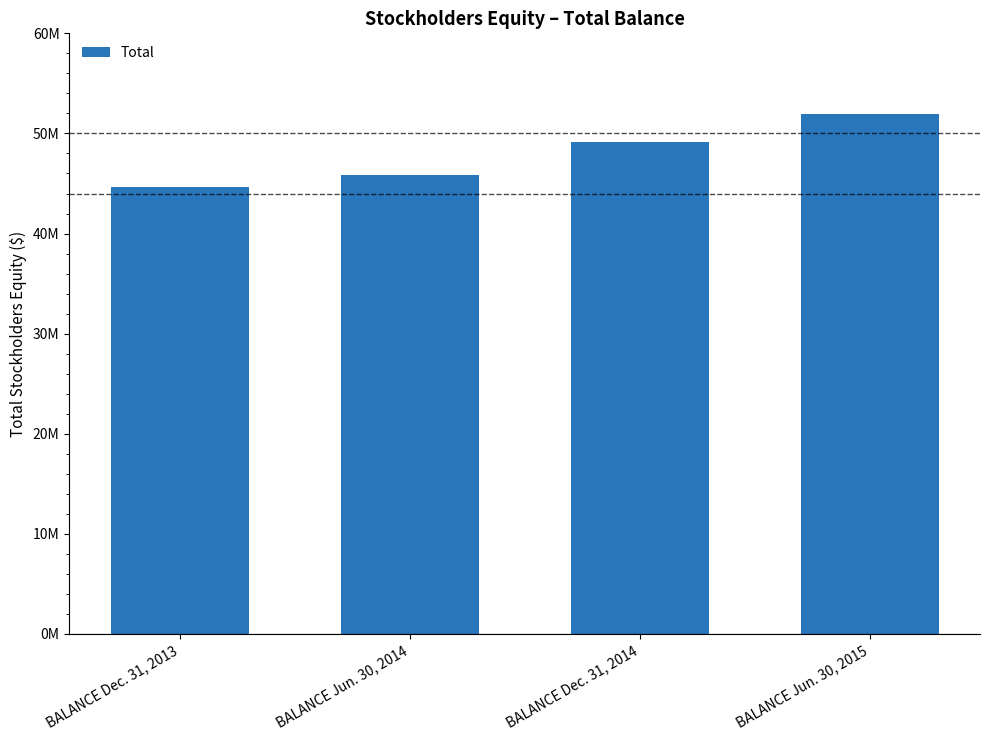

Which label corresponds to the smallest value in the chart?

BALANCE Dec. 31, 2013